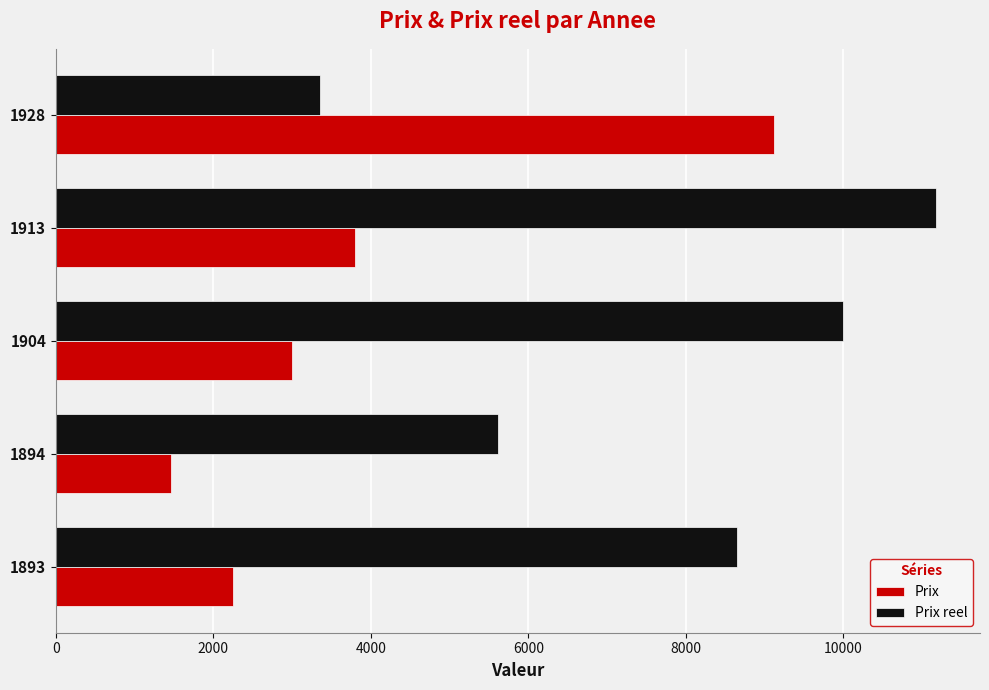

What is the spread (max minus min) of values at 1894?

4155.4